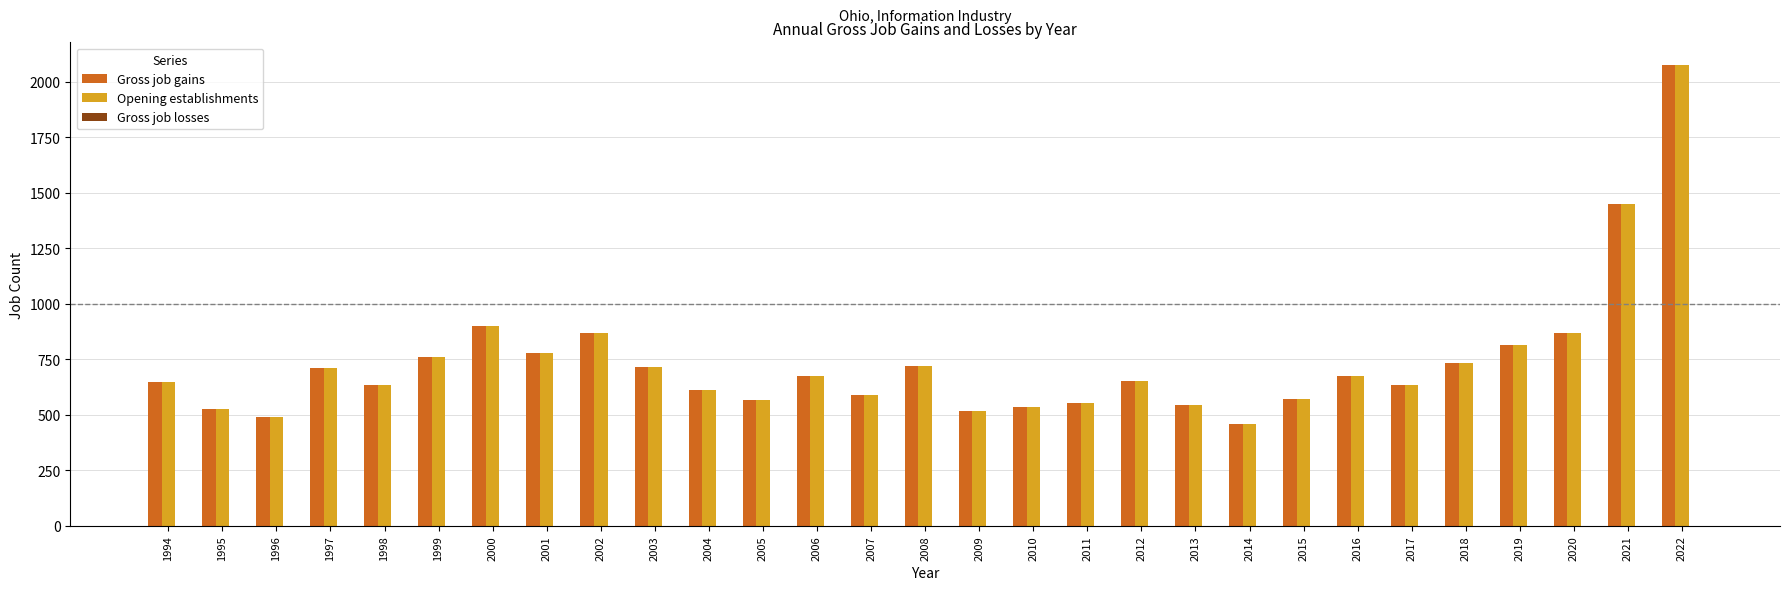

What is the difference between the highest and lowest values at 2003?

0